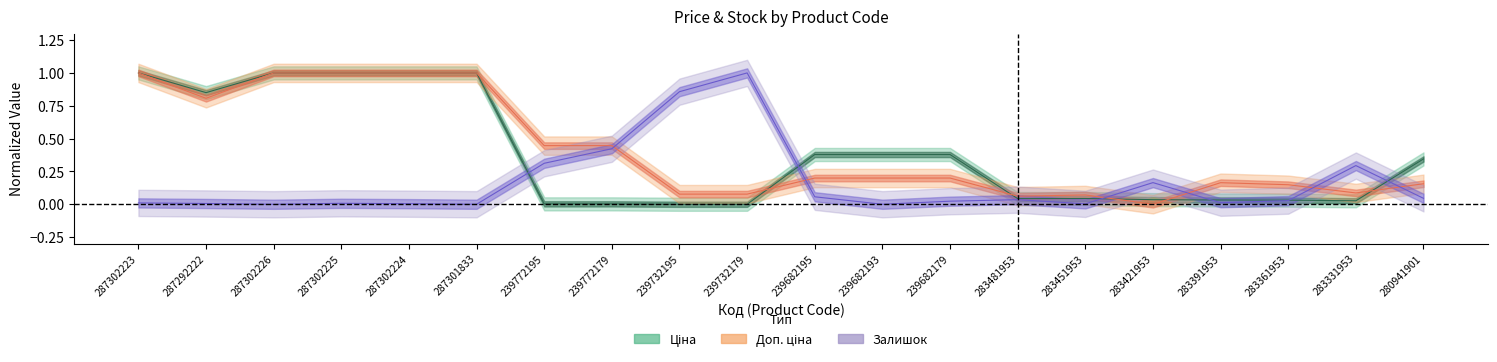

How many lines are shown in the chart?

3